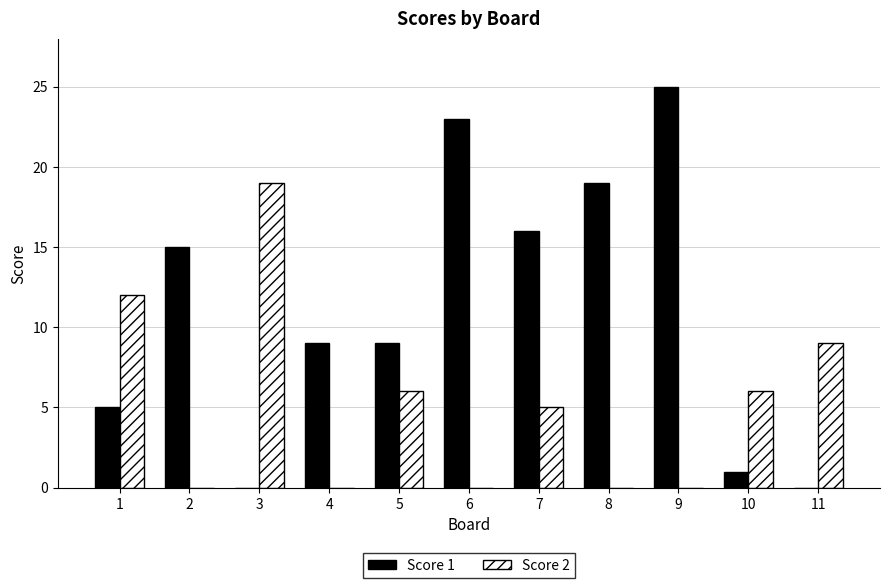

Are the bars grouped side by side (vs. stacked)?

Yes